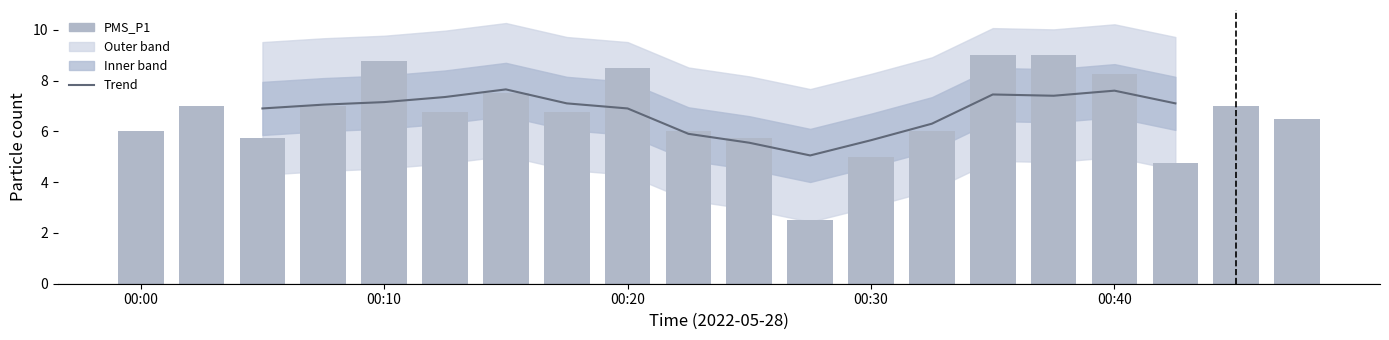

Reading left to right, what are all the values shown in this chart?

00:00=6.0	00:03=7.0	00:05=5.8	00:08=7.0	00:10=8.8	00:13=6.8	00:15=7.5	00:18=6.8	00:20=8.5	00:22=6.0	00:25=5.8	00:27=2.5	00:30=5.0	00:32=6.0	00:35=9.0	00:37=9.0	00:40=8.2	00:42=4.8	00:45=7.0	00:47=6.5